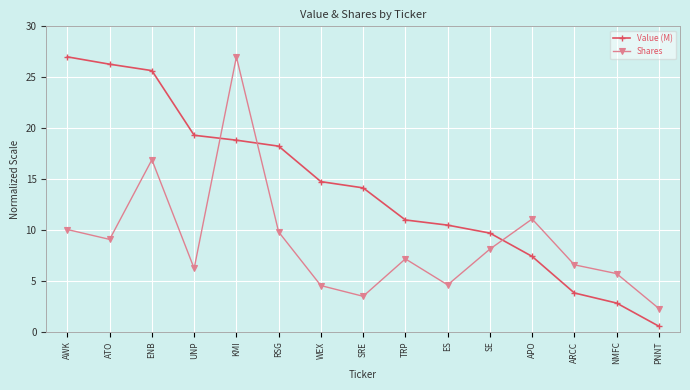

What is the average value of the Shares series?

8.8